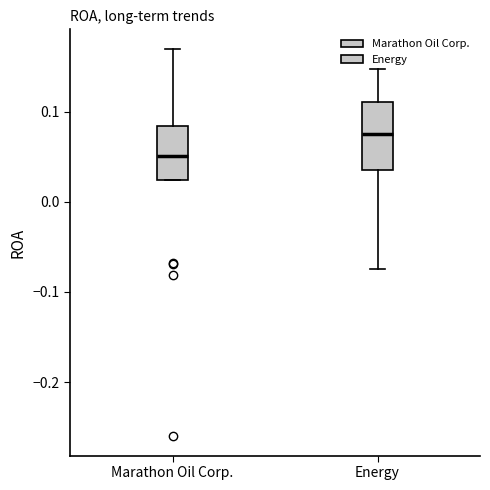

Which box has the lowest median line?

Marathon Oil Corp.